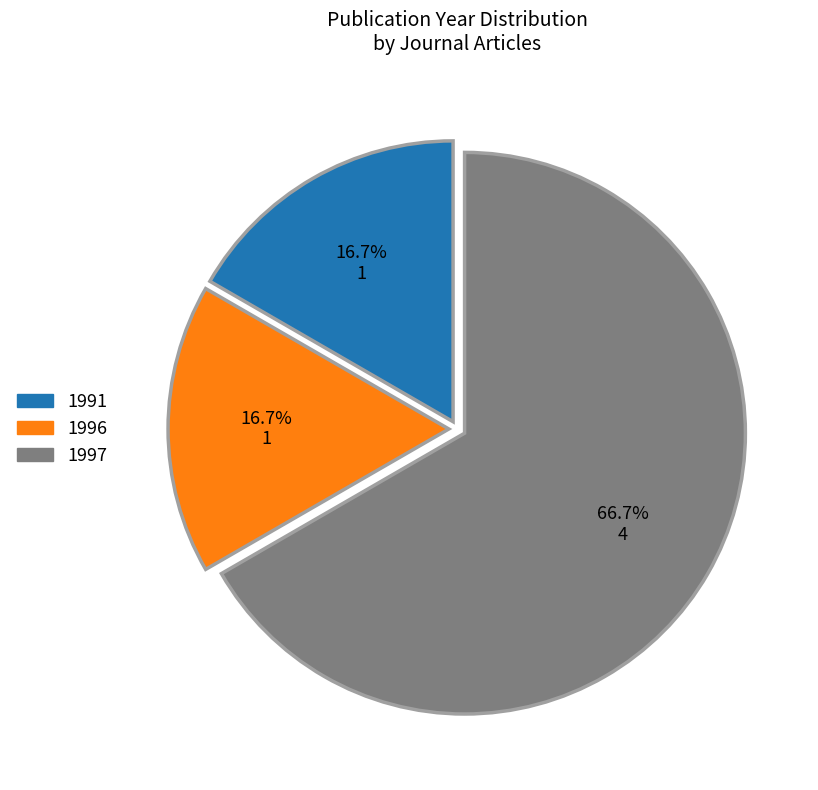

Between 1997 and 1991, which is larger?

1997